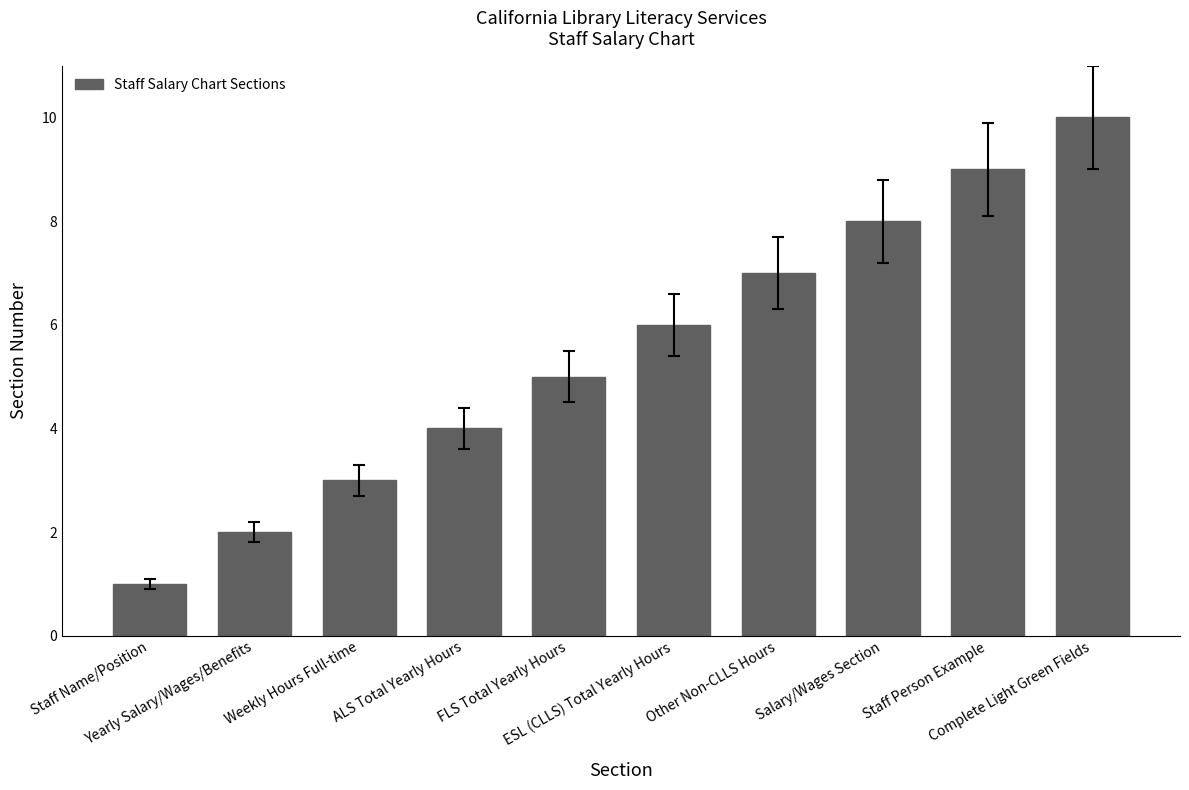

Reading left to right, extract all data points from this chart.

Staff Name/Position=1	Yearly Salary/Wages/Benefits=2	Weekly Hours Full-time=3	ALS Total Yearly Hours=4	FLS Total Yearly Hours=5	ESL (CLLS) Total Yearly Hours=6	Other Non-CLLS Hours=7	Salary/Wages Section=8	Staff Person Example=9	Complete Light Green Fields=10